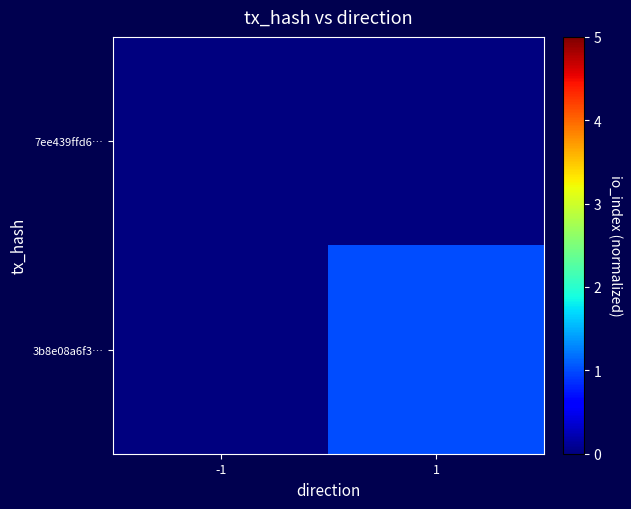

List the series in order of their overall mean, lowest first.

7ee439ffd6…, 3b8e08a6f3…